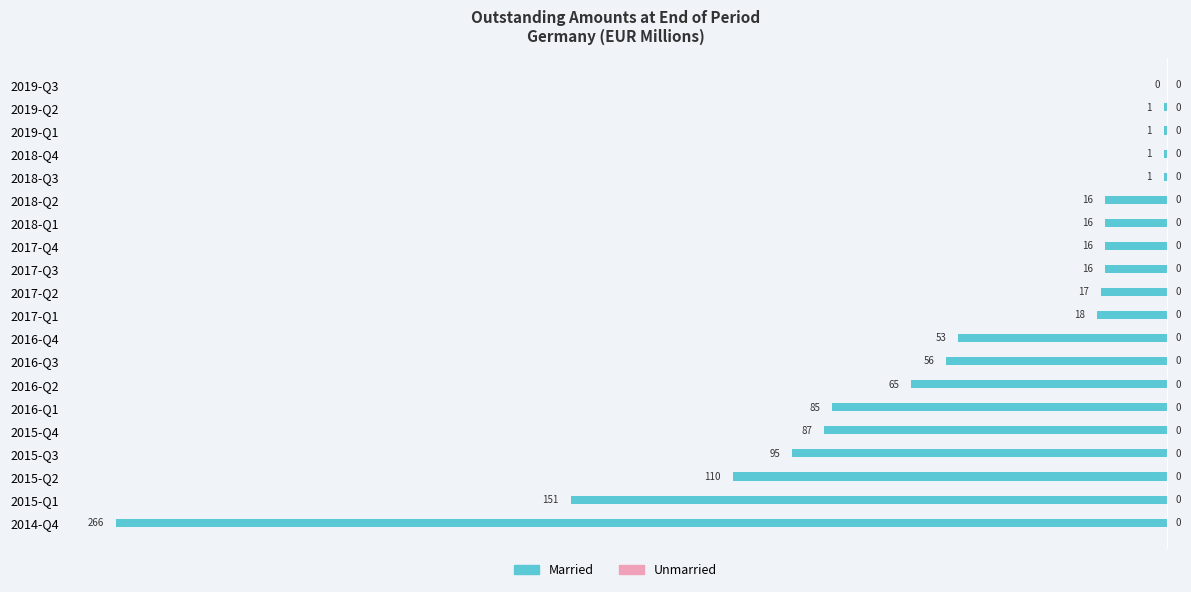

Reading top to bottom, extract all data points from this chart.

2019-Q3=0	2019-Q2=-1	2019-Q1=-1	2018-Q4=-1	2018-Q3=-1	2018-Q2=-16	2018-Q1=-16	2017-Q4=-16	2017-Q3=-16	2017-Q2=-17	2017-Q1=-18	2016-Q4=-53	2016-Q3=-56	2016-Q2=-65	2016-Q1=-85	2015-Q4=-87	2015-Q3=-95	2015-Q2=-110	2015-Q1=-151	2014-Q4=-266